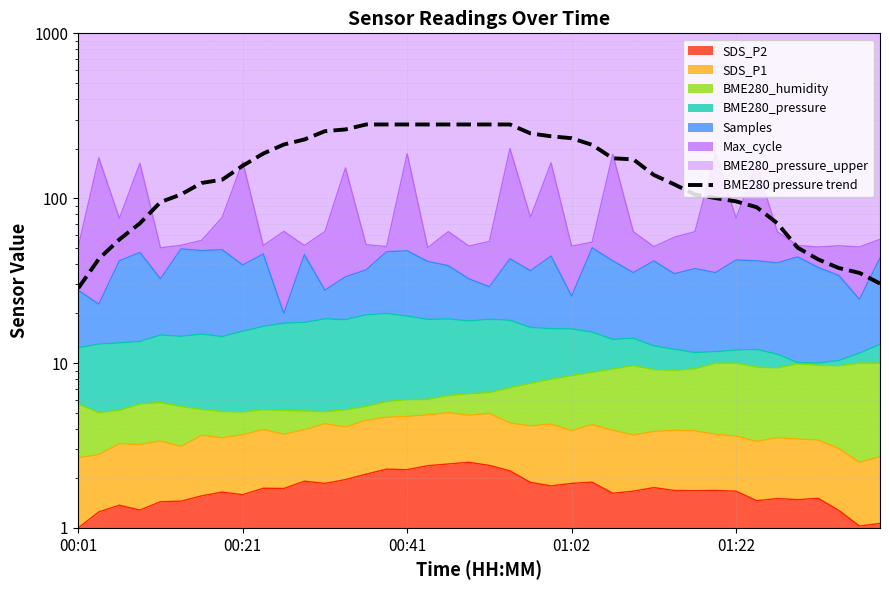

What is the greatest value displayed?

280.0